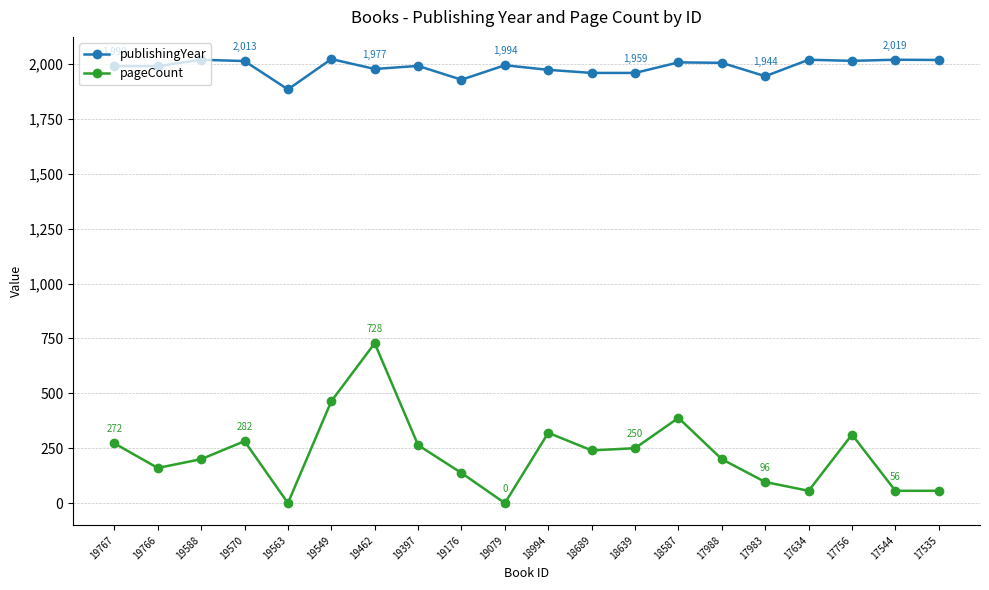

What is the difference between the pageCount values at 18639 and 19176?

113